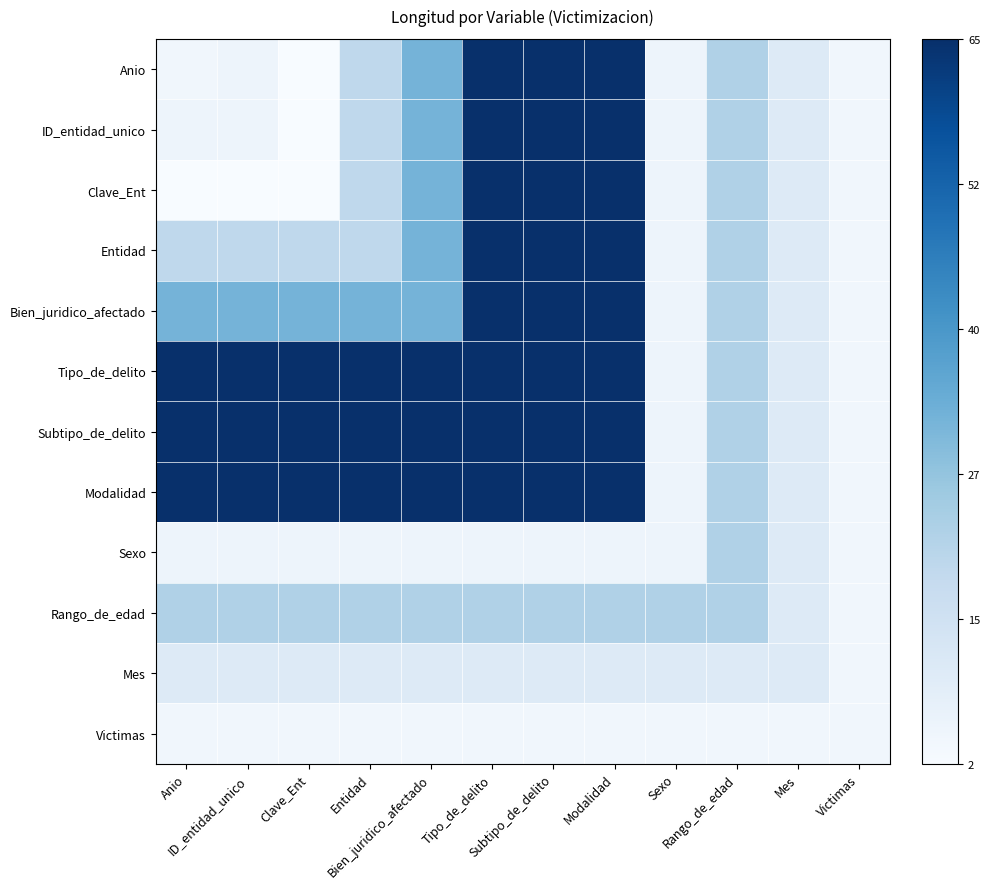

Which series has the largest total across all categories?

Tipo_de_delito